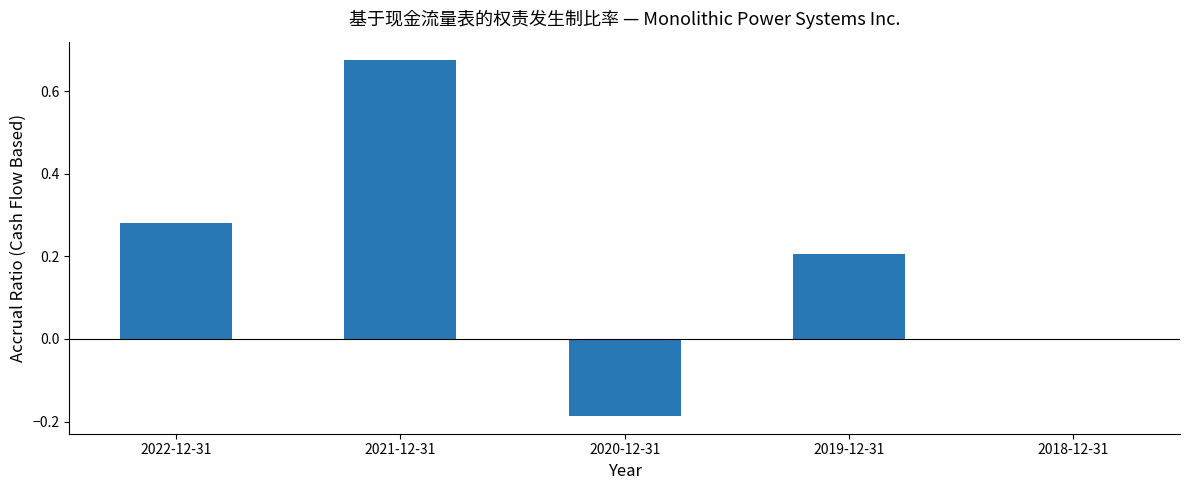

How many series are shown in this chart?

1